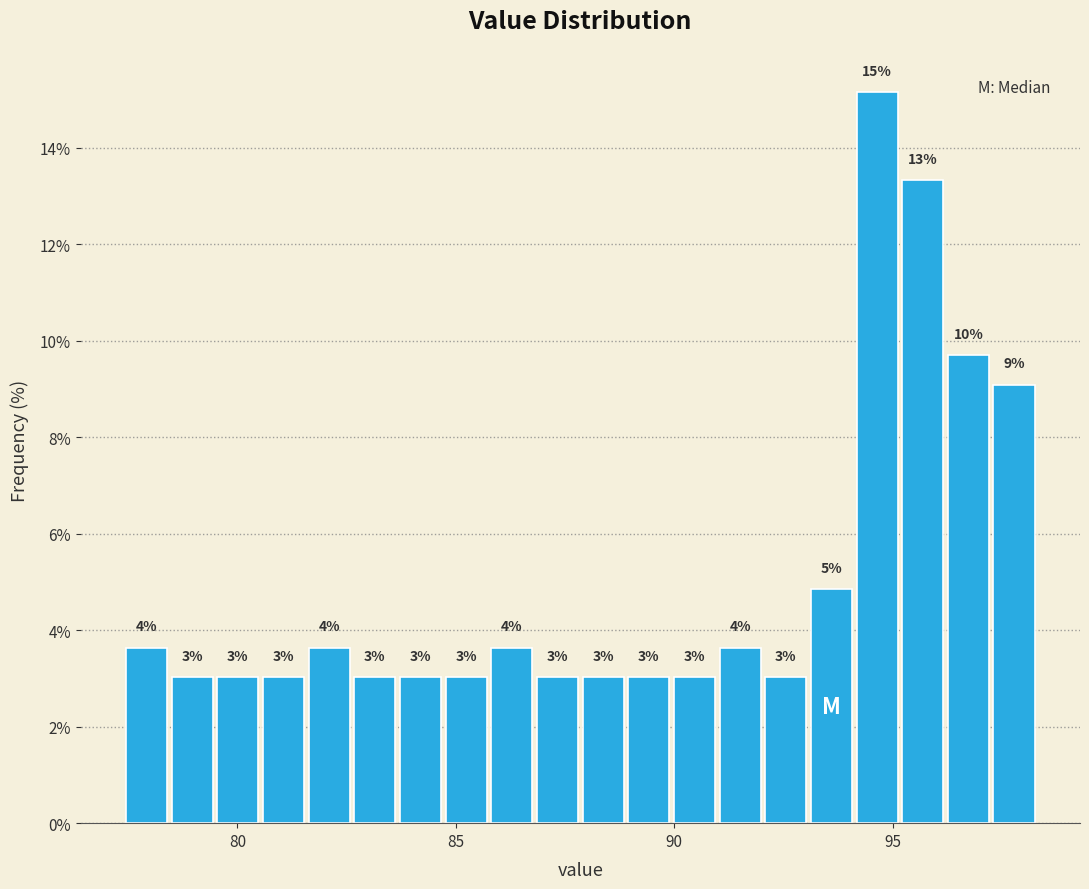

Read against the x-axis, roughly where is the centre of the tallest bar?

94.5